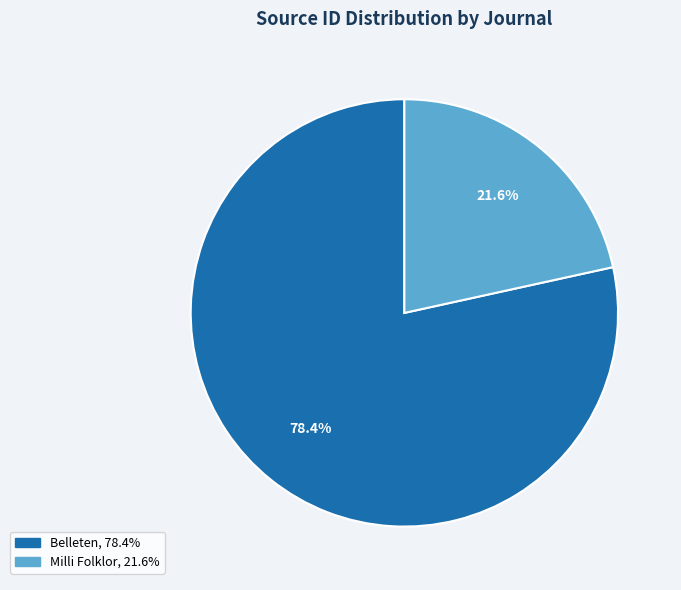

What percentage is the Belleten slice, to the nearest percent?

78%